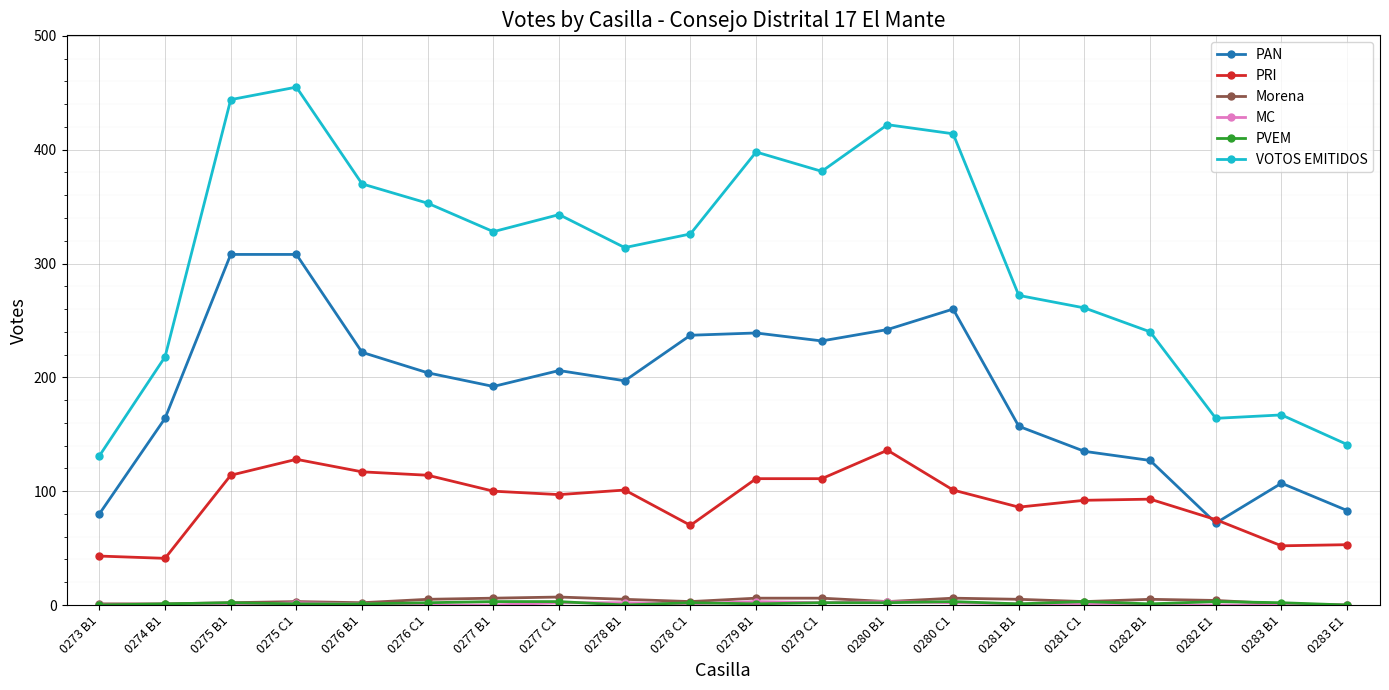

The value of PRI at 0281 C1 is 92. True or false?

True